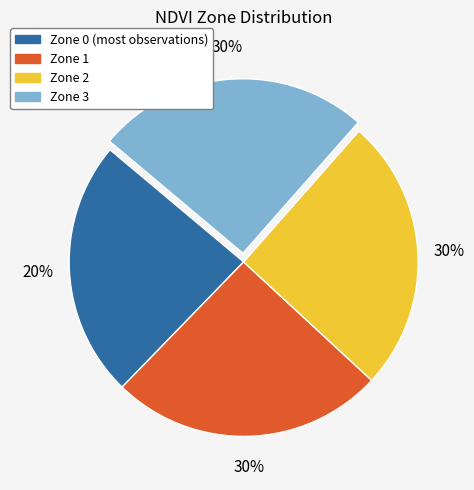

How many segments does this pie chart have?

4